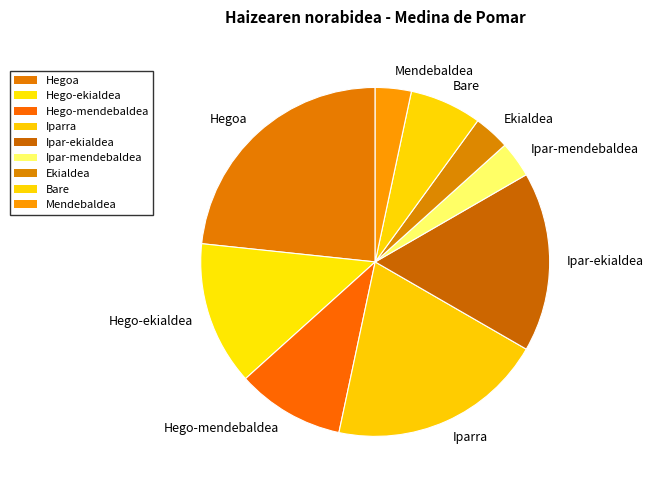

Is there a majority slice in this chart?

No